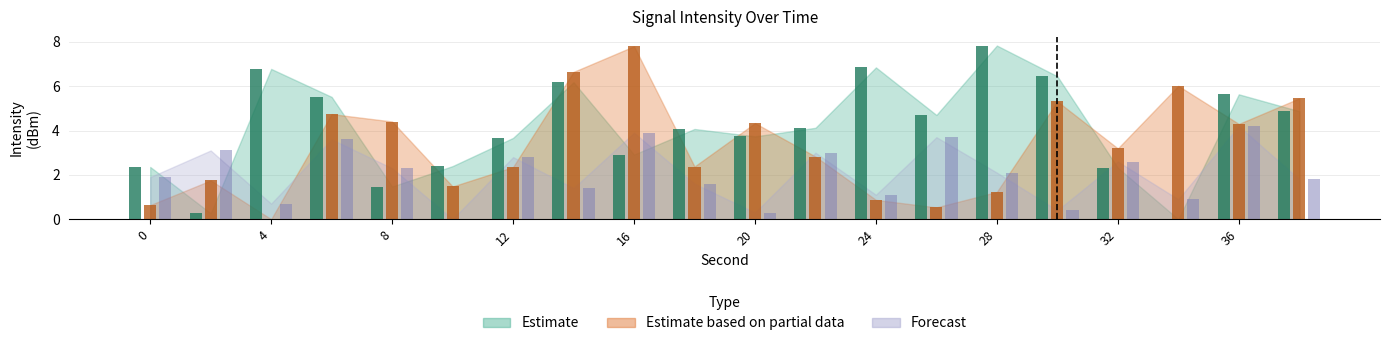

How many groups of bars are there?

20